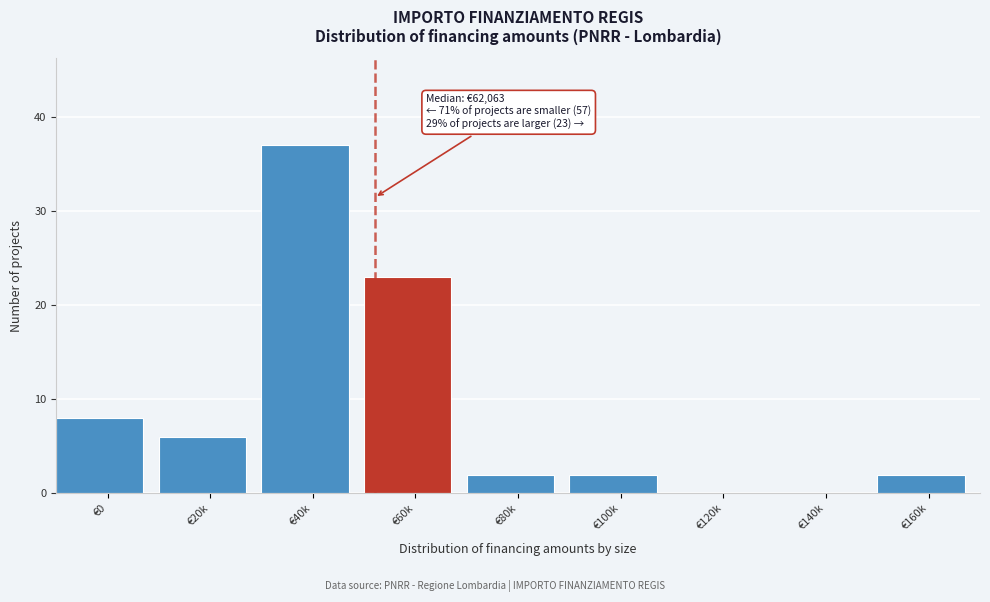

Reading right to left, transcribe all the data shown in this chart.

€160k=2	€140k=0	€120k=0	€100k=2	€80k=2	€60k=23	€40k=37	€20k=6	€0=8